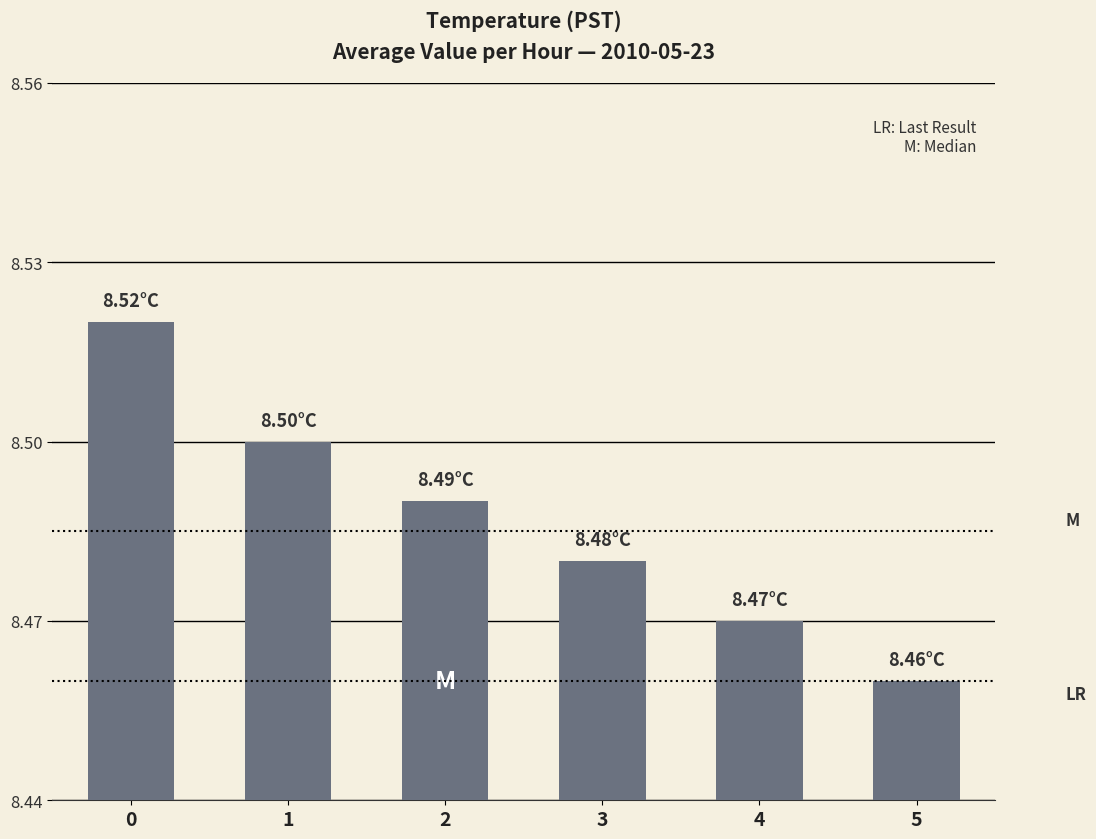

List the labels in order of value, smallest first.

5, 4, 3, 2, 1, 0